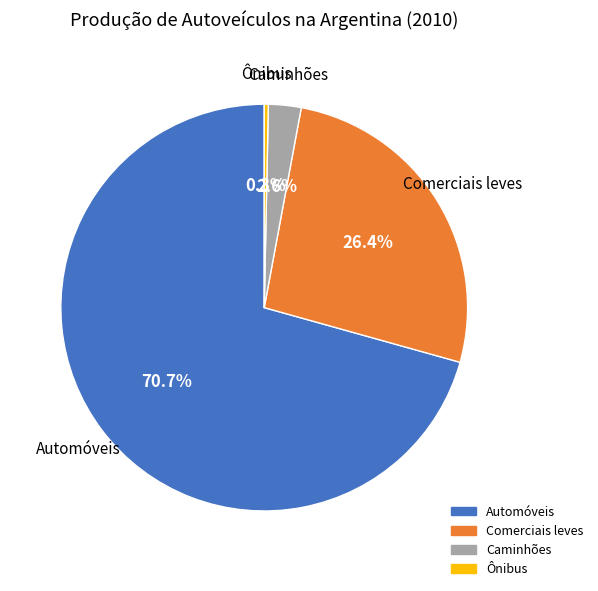

What is the ratio of the value at Automóveis to the value at Ônibus?

217.4